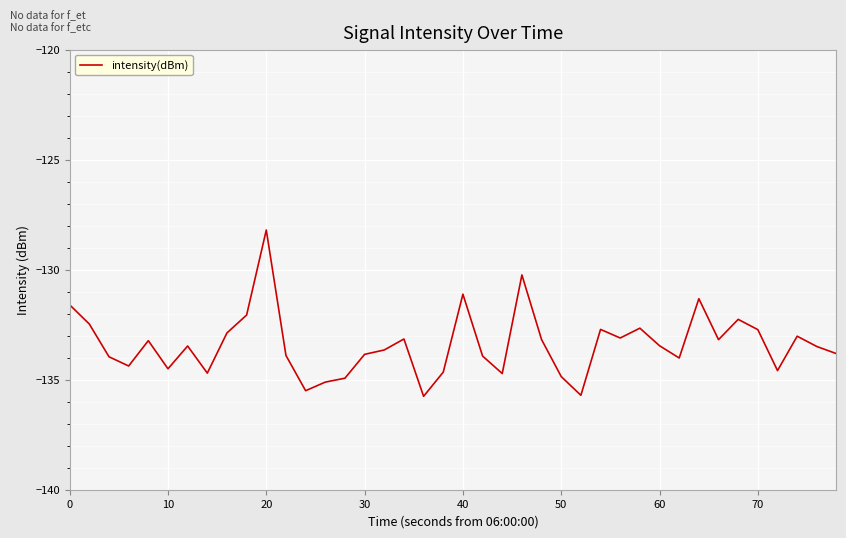

What is the maximum value shown in the chart?

-128.2